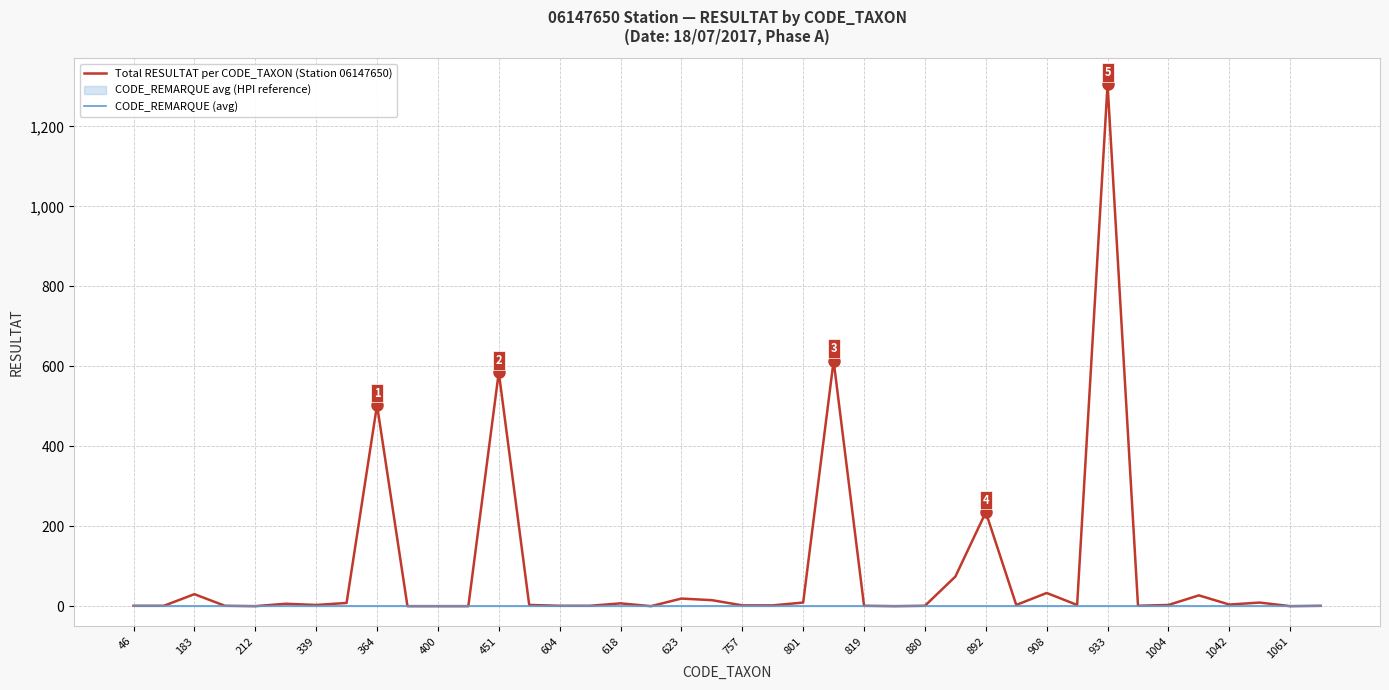

What is the maximum value for Total RESULTAT per CODE_TAXON (Station 06147650)?

1305